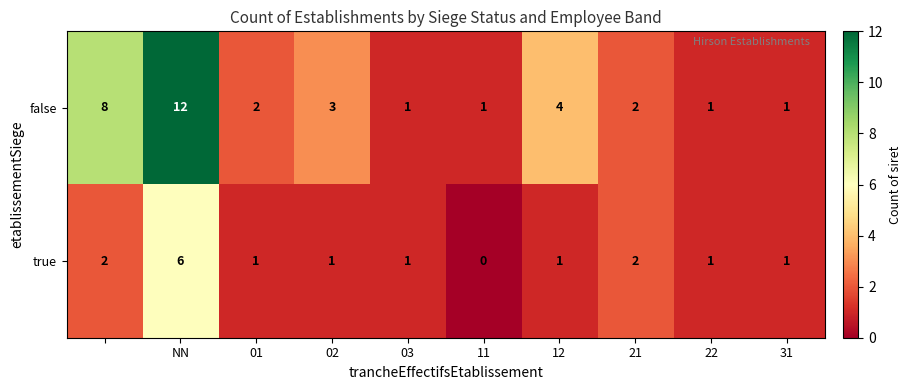

At how many categories does at least one series exceed 10?

1